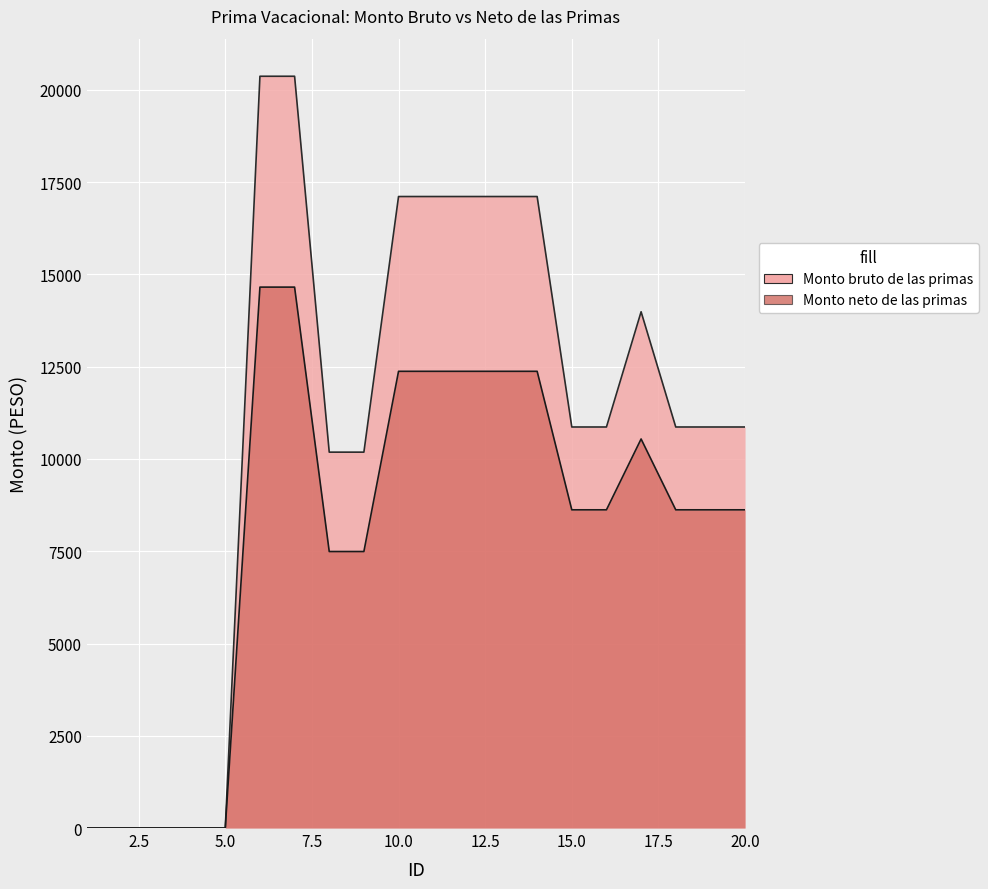

Is it true that Monto bruto de las primas equals 16817.0 at 9?

False